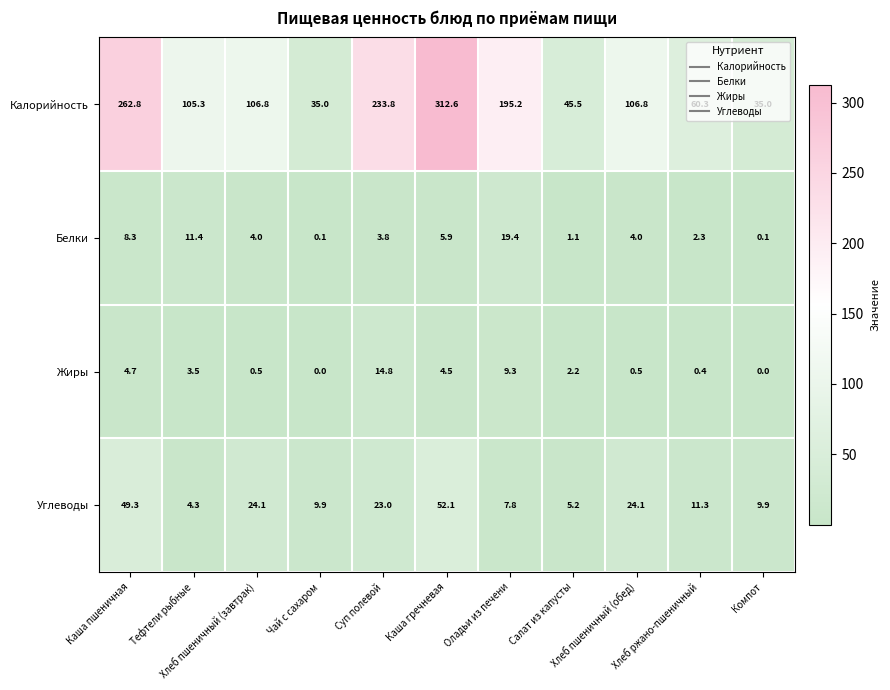

What is the difference between the maximum and minimum values in the Белки series?

19.3